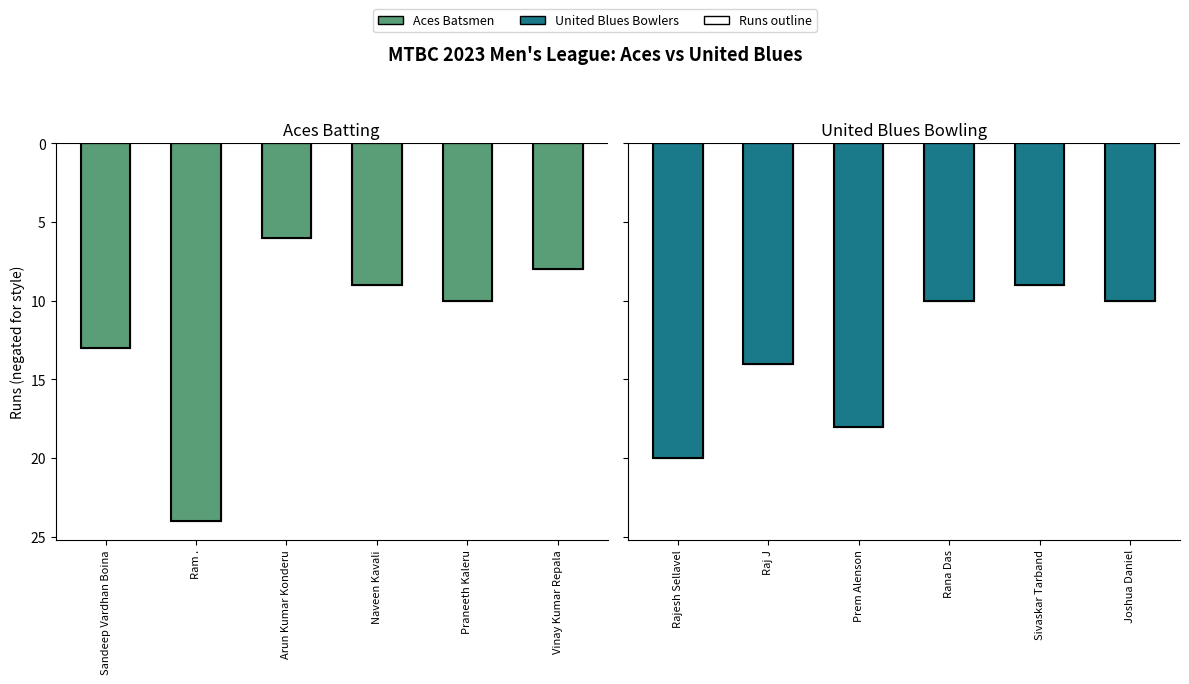

What are all the series names shown in the legend?

Aces Batsmen, United Blues Bowlers